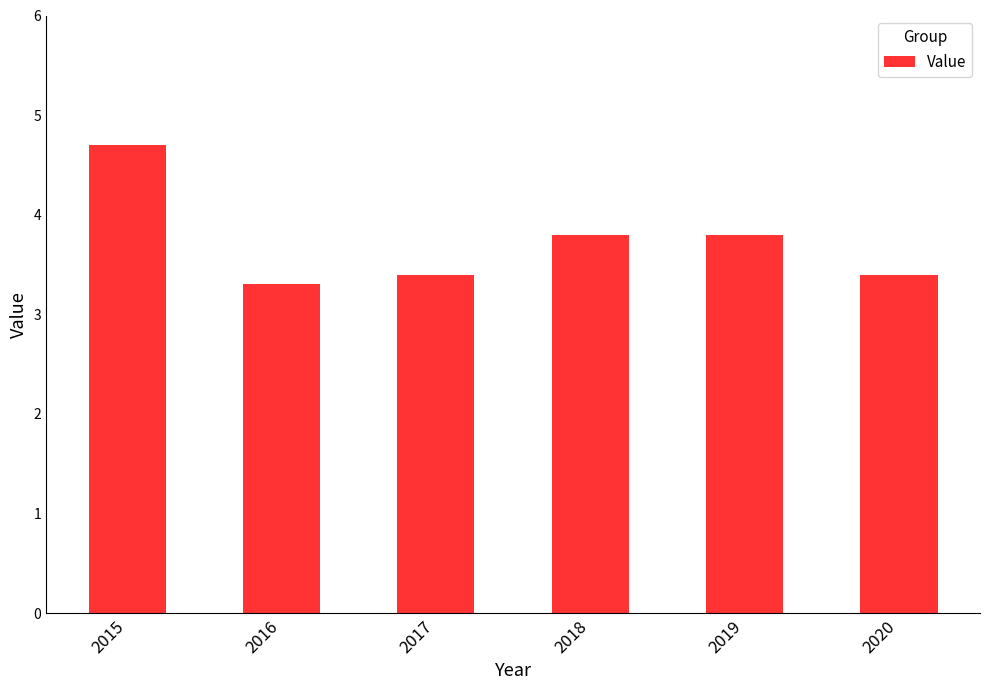

Which label corresponds to the smallest value in the chart?

2016